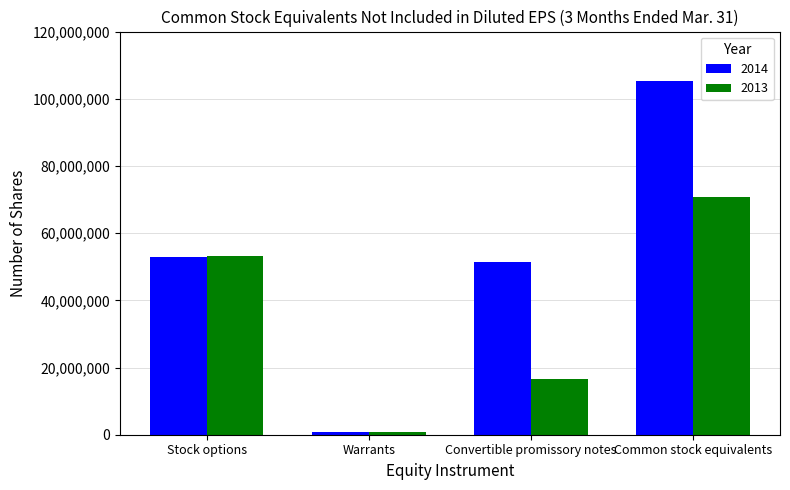

What is the value of the 2014 bar at the 4th from the left?

105280374